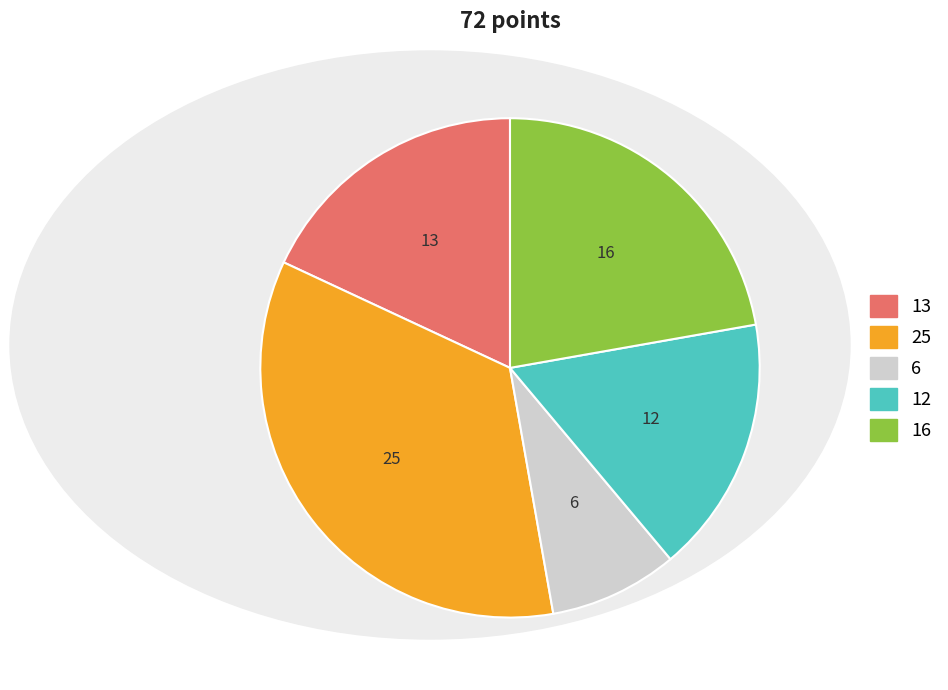

True or false: 12 accounts for 17% of the total.

True